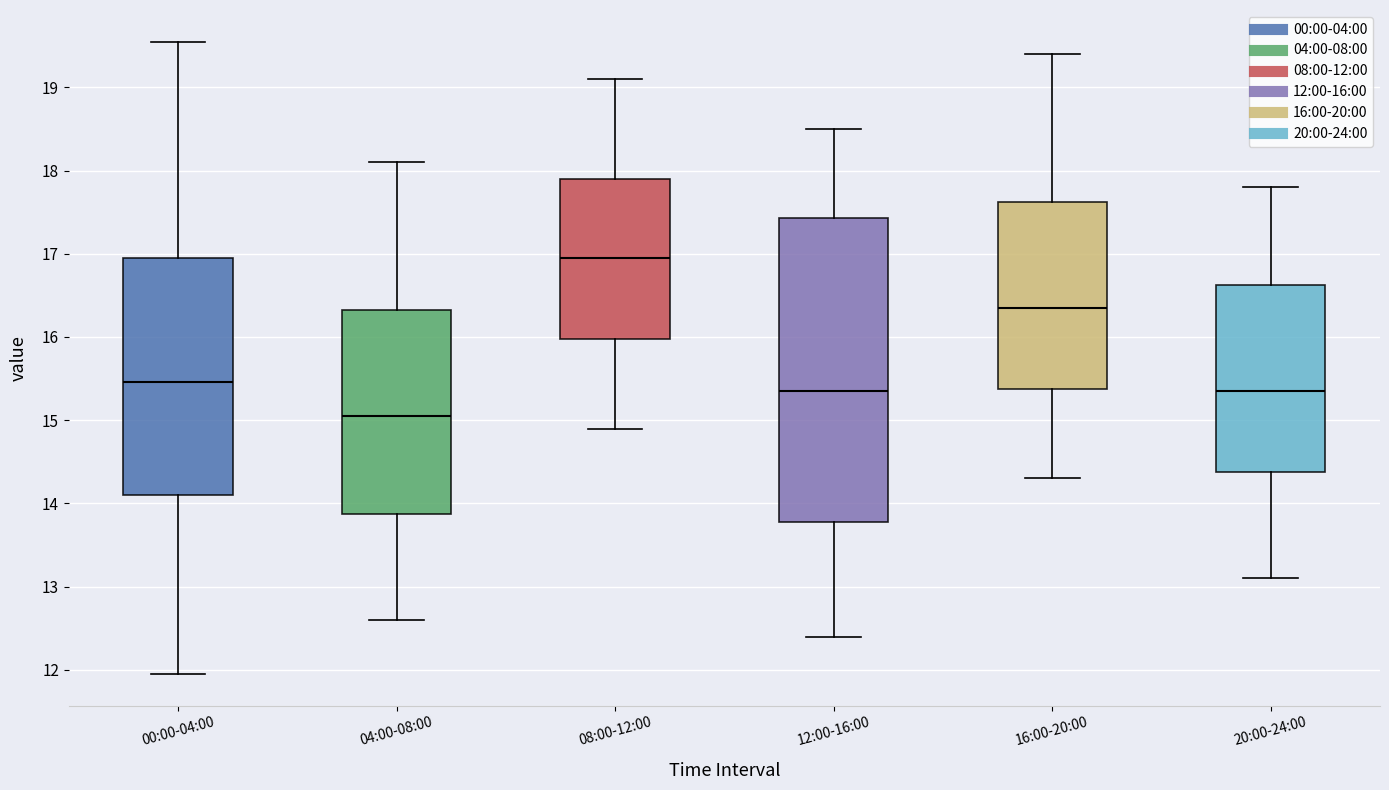

Reading left to right, read every box against the y-axis: the position of its median line, the range the box covers, and the ends of its whiskers. The values are not printed on the chart, so give them approximately, as read against the axis.

00:00-04:00: median 15.5, box 14.1 to 16.9, whiskers 12.0 to 19.6
04:00-08:00: median 15.1, box 13.9 to 16.3, whiskers 12.6 to 18.1
08:00-12:00: median 17.0, box 16.0 to 17.9, whiskers 14.9 to 19.1
12:00-16:00: median 15.4, box 13.8 to 17.4, whiskers 12.4 to 18.5
16:00-20:00: median 16.4, box 15.4 to 17.6, whiskers 14.3 to 19.4
20:00-24:00: median 15.4, box 14.4 to 16.6, whiskers 13.1 to 17.8